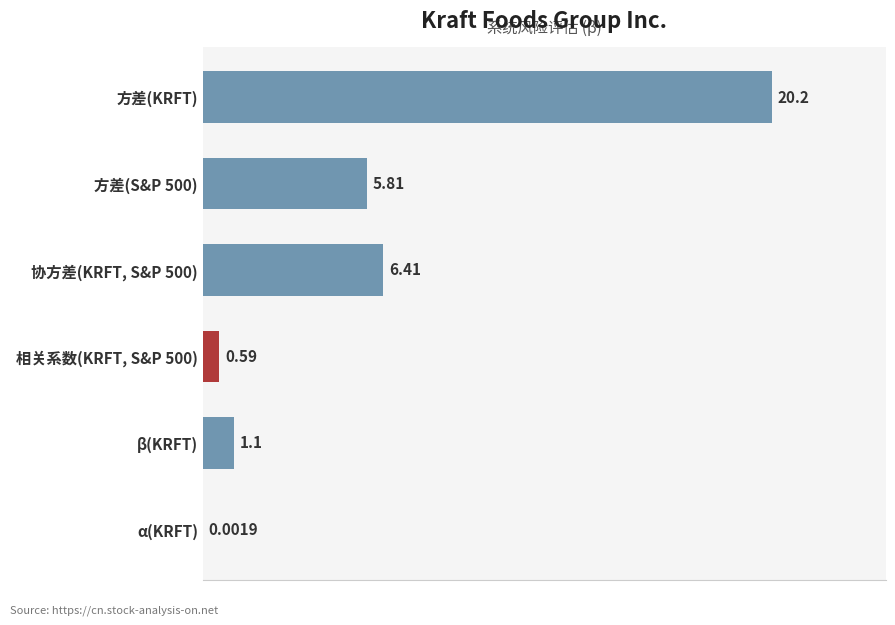

What is the sum of all values?

34.1